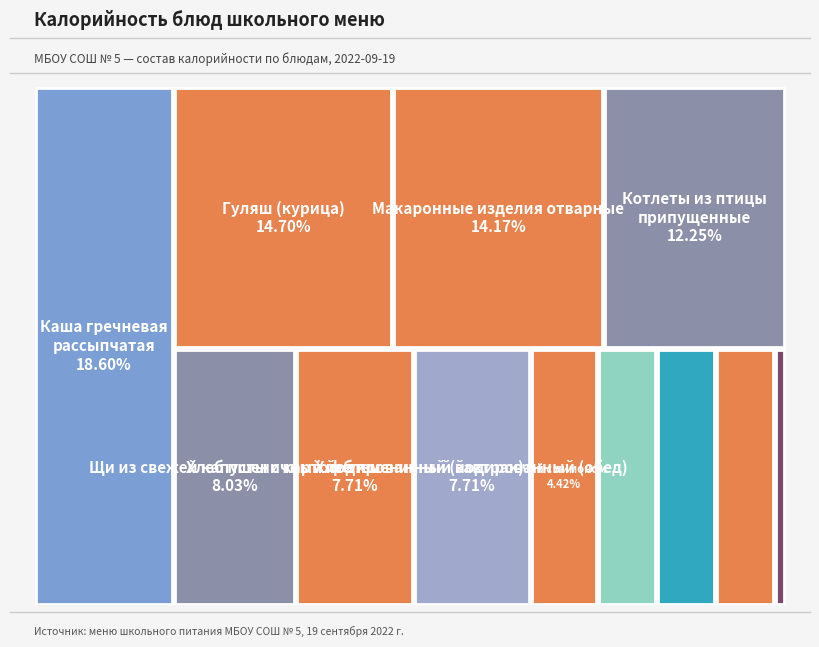

What percentage is the Щи из свежей капусты с картофелем slice, to the nearest percent?

8%